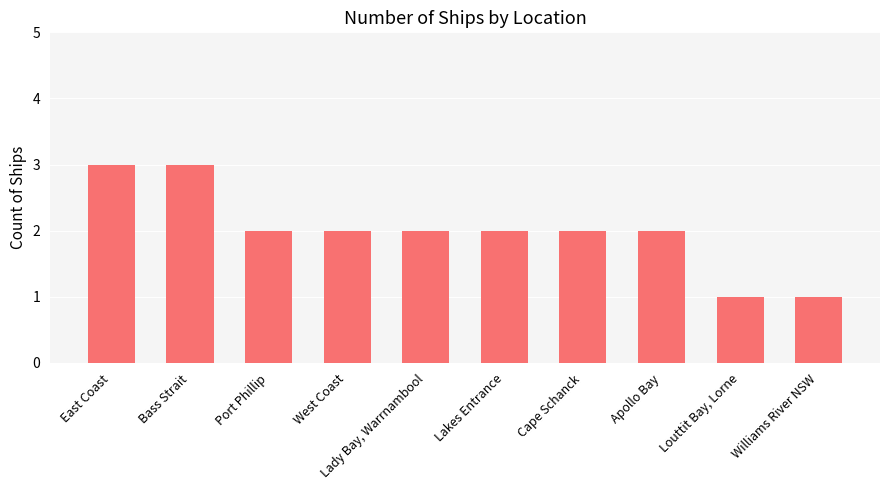

Are the bars horizontal?

No